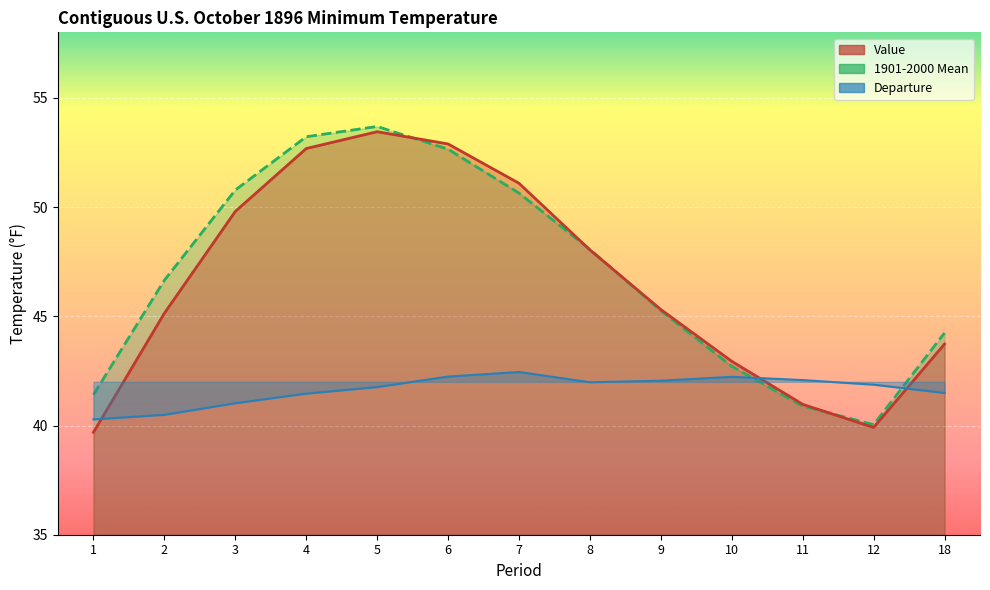

What is the value of the 1901-2000 Mean point at the 1st from the left?

41.4